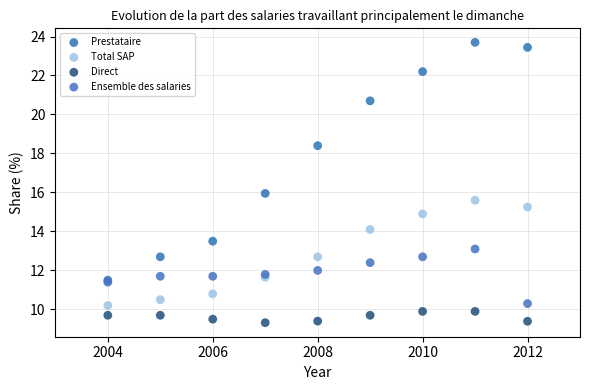

In the Prestataire series, what Y value is closest to 17?

16.0